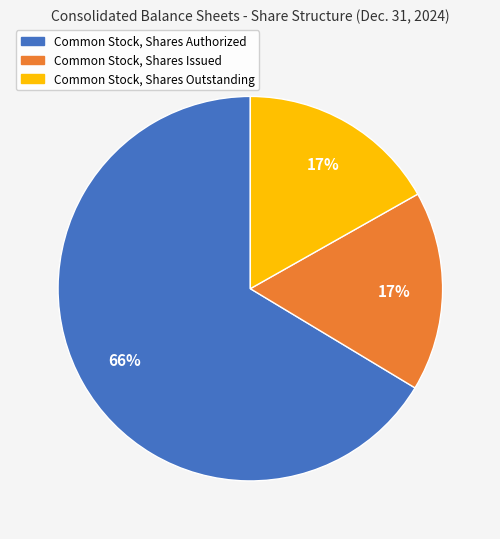

What percentage is the Common Stock, Shares Issued slice, to the nearest percent?

17%